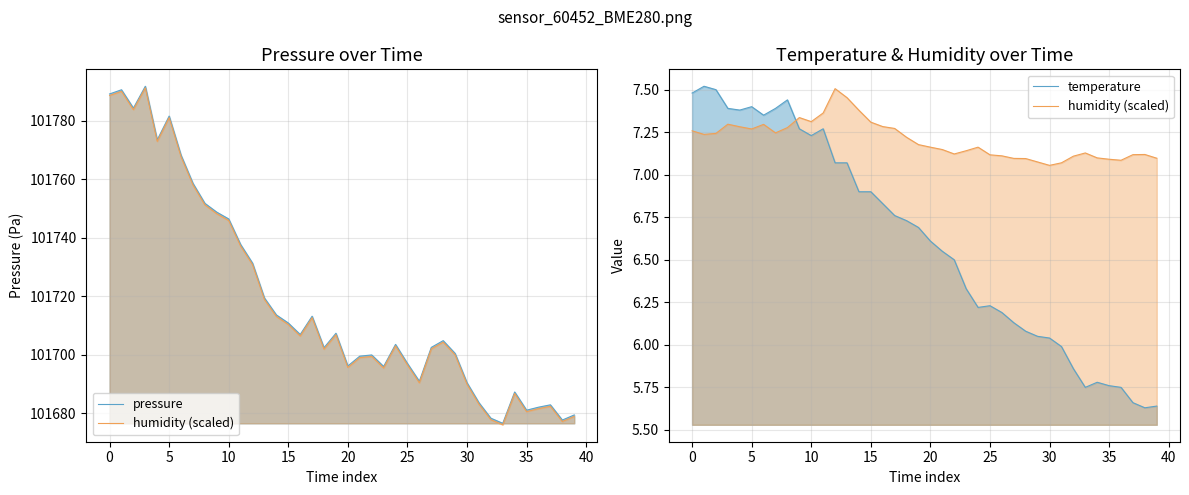

True or false: humidity (scaled) and pressure cross at least once.

False